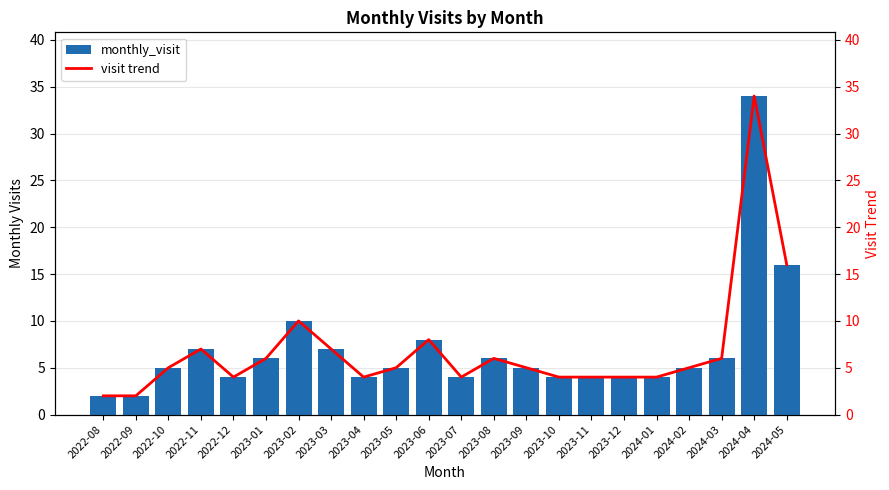

What position from the left is 2024-01?

18